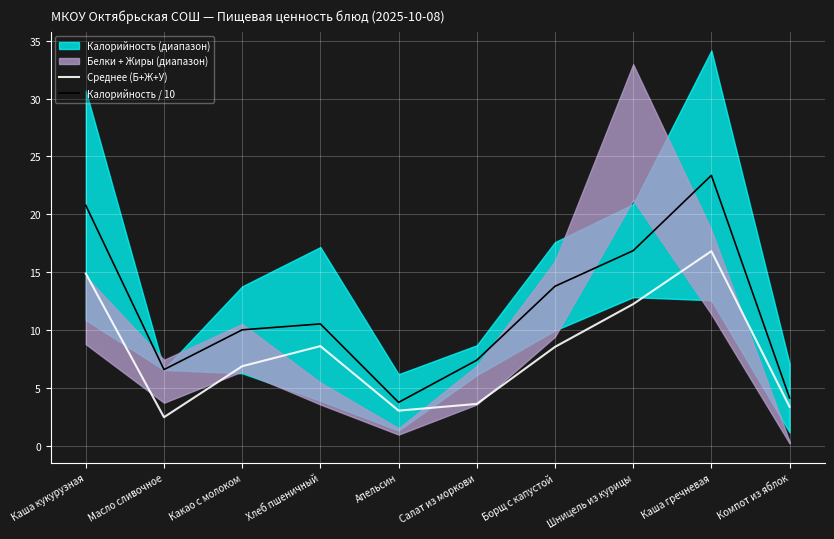

Does the chart display data point markers on the line(s)?

No